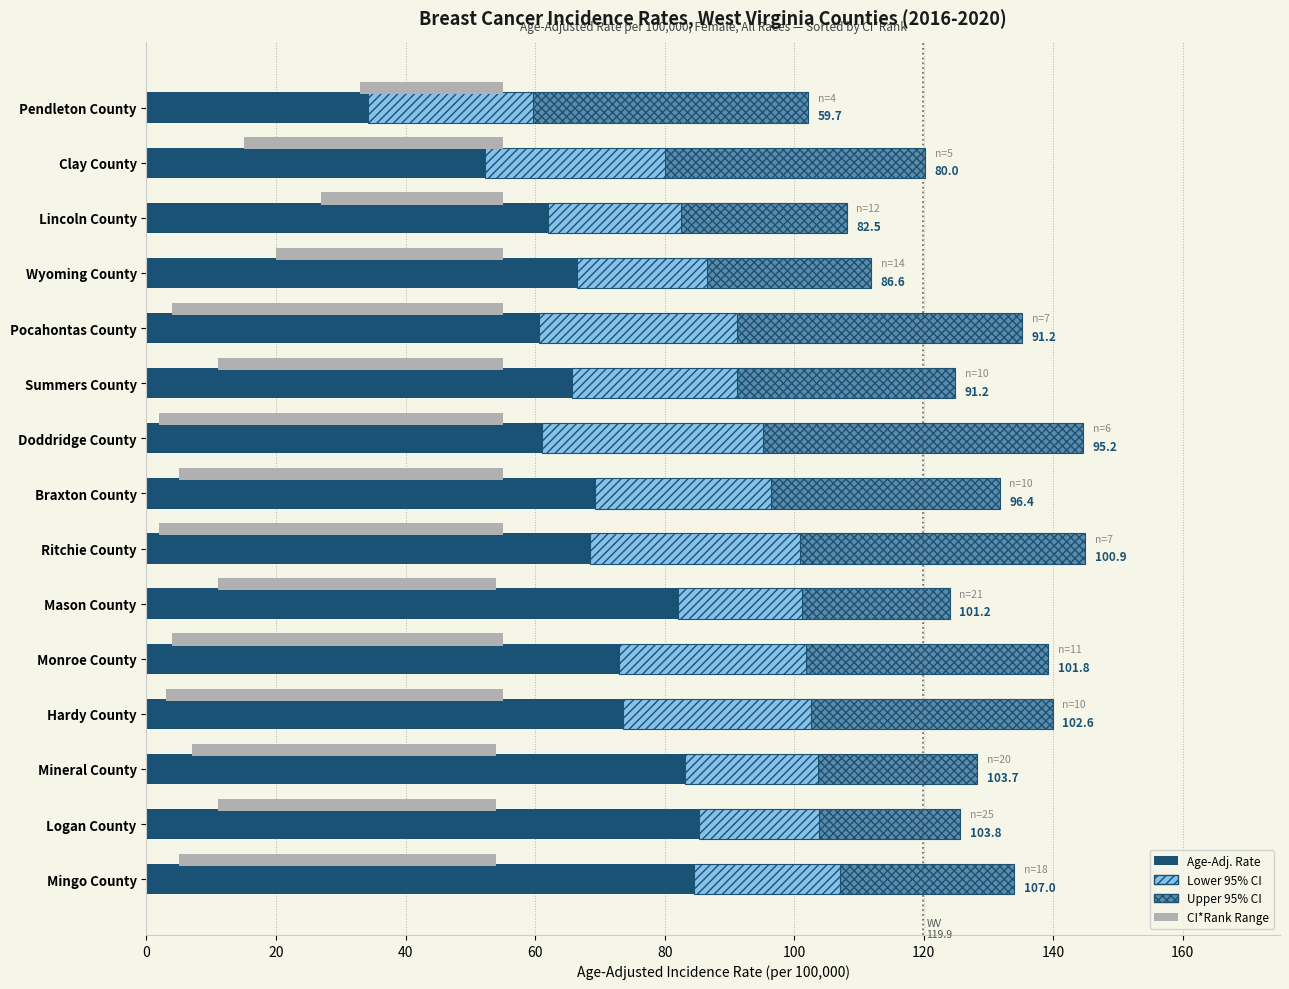

The value of Age-Adj. Incidence Rate at Doddridge County is 62.1. True or false?

False